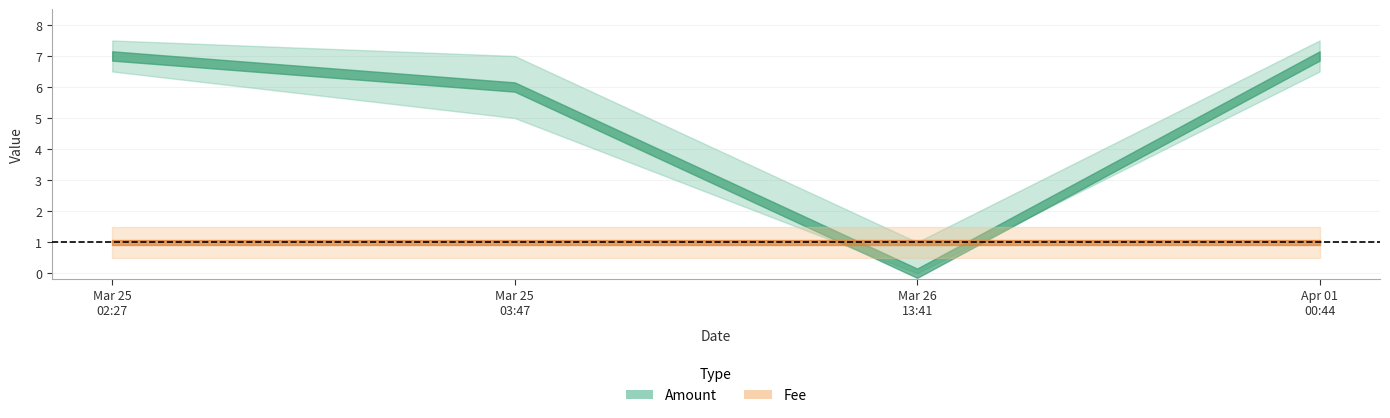

The Amount series shows 0 at 2018-03-26 13:41:15. True or false?

True